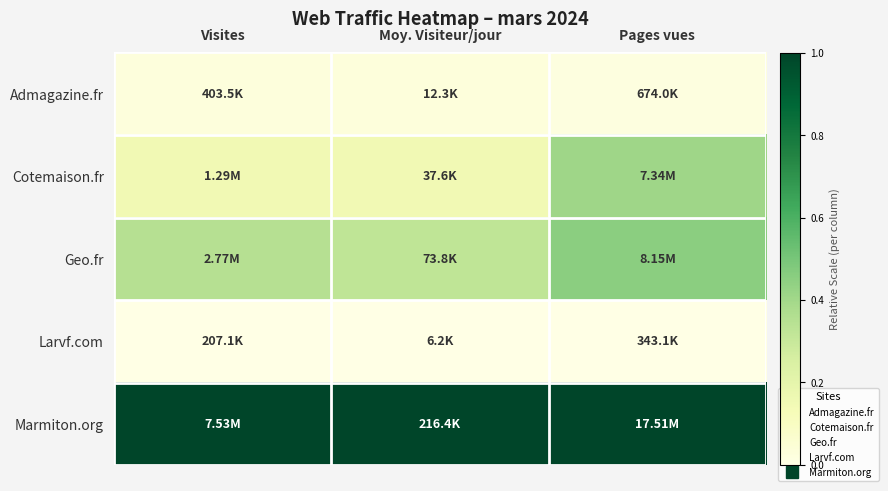

Which has a higher value, Moy. Visiteur/jour or Visites?

Moy. Visiteur/jour